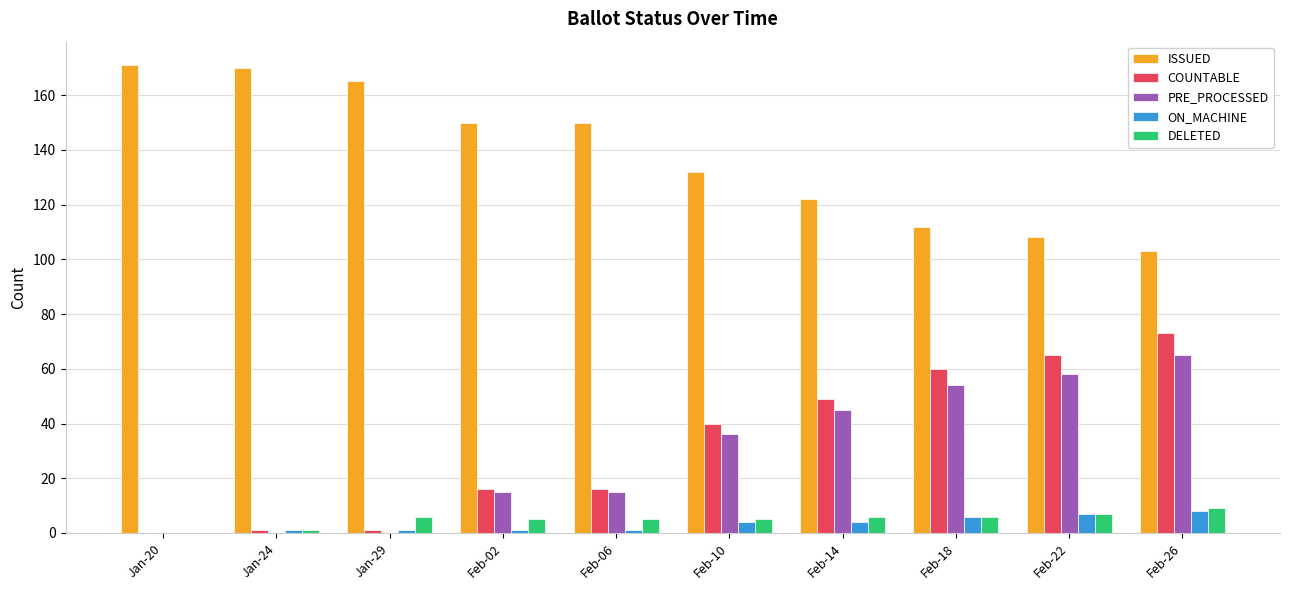

True or false: PRE_PROCESSED has a value of 15 at Feb-26.

False